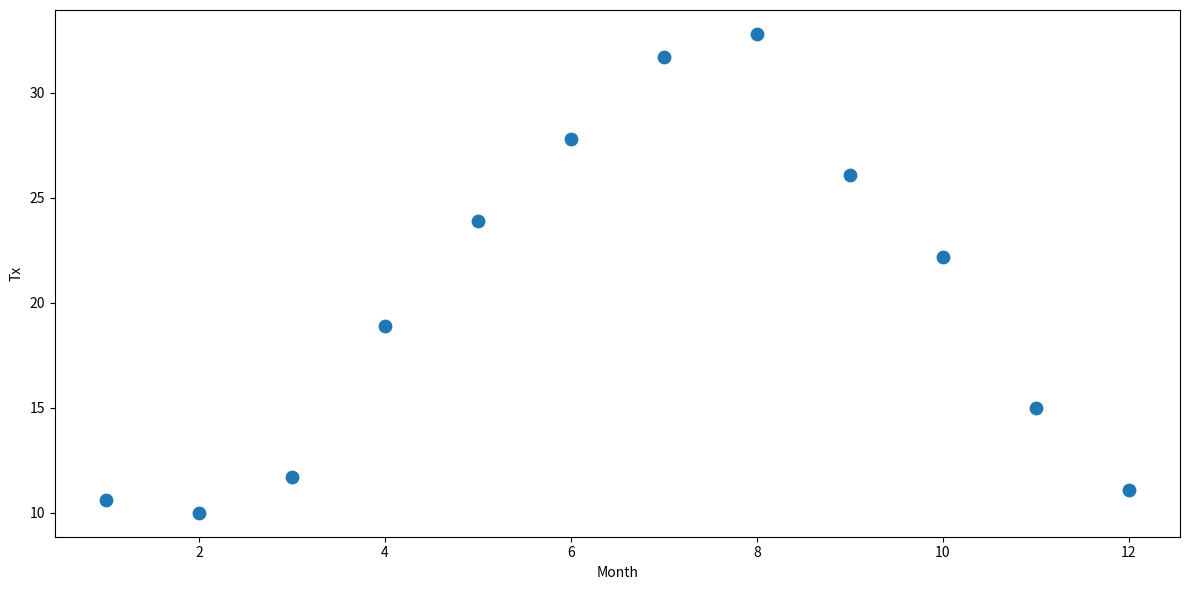

What is the average X value?

6.5